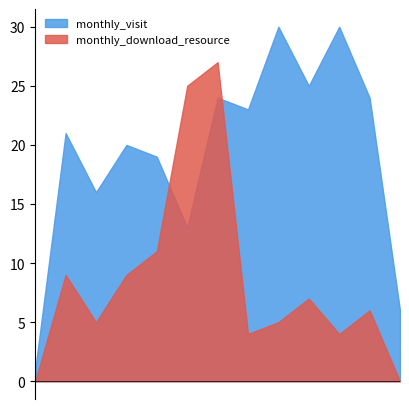

How many times do monthly_download_resource and monthly_visit cross each other?

2